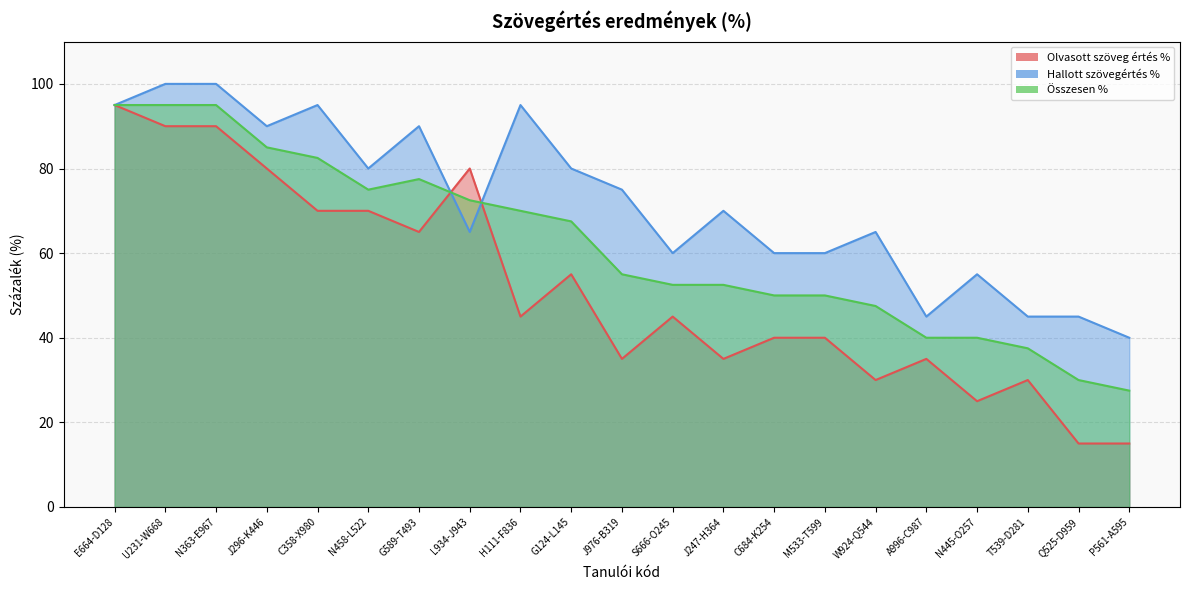

In Összesen %, how many points are higher than both neighbors (excluding endpoints)?

1